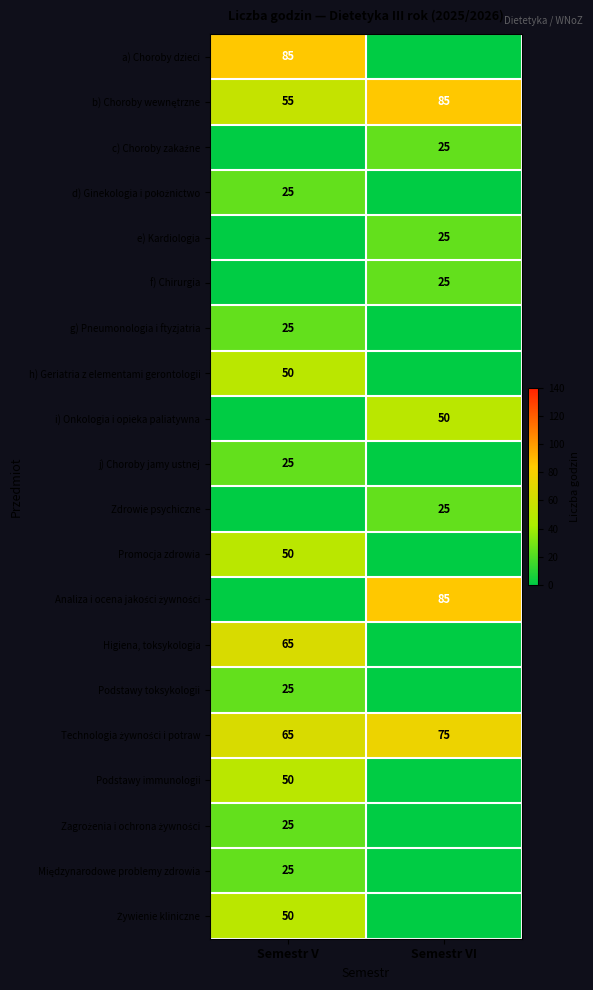

At how many categories does at least one series exceed 54?

2